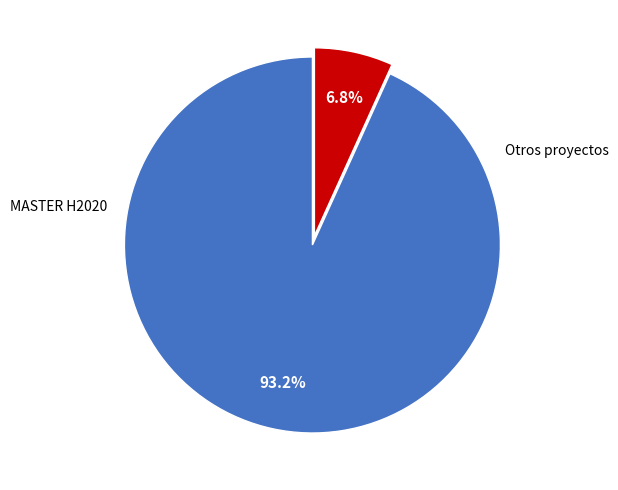

Does any single category account for the majority?

Yes